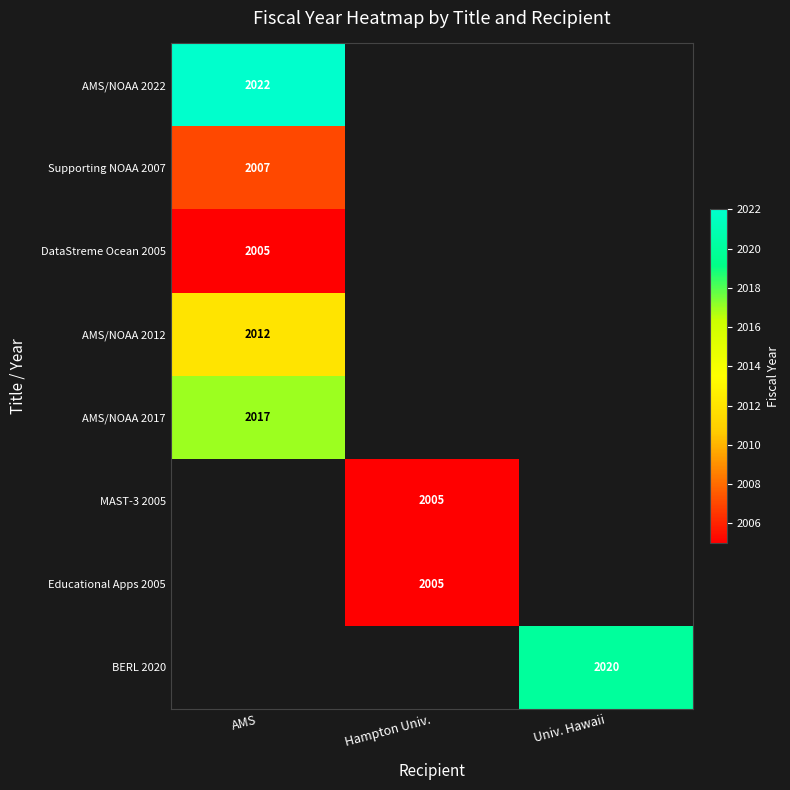

True or false: MAST-3 2005 has a value of 2614 at Hampton Univ..

False